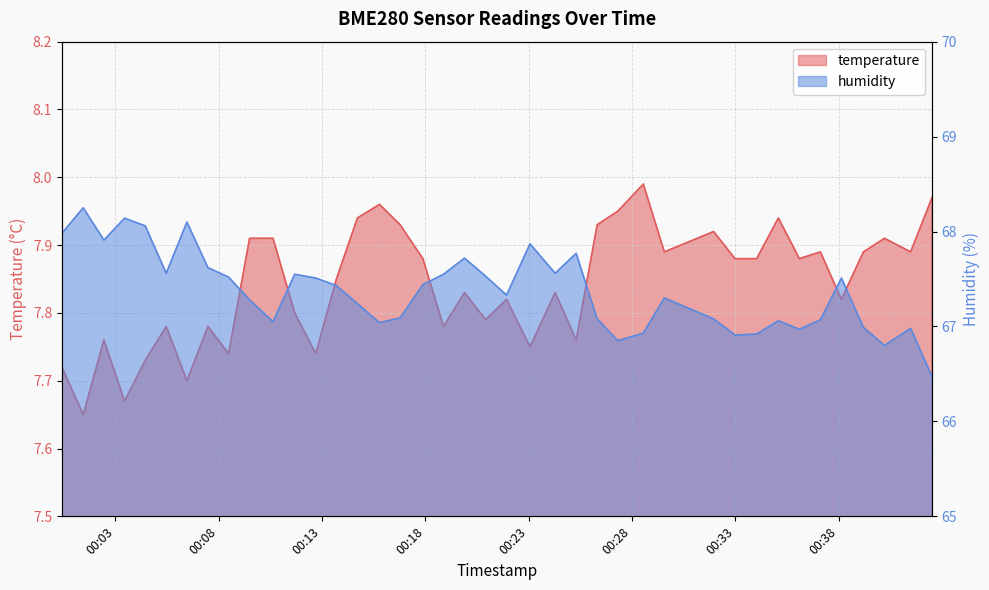

At which label does humidity reach its minimum?

2024-03-02T00:42:31